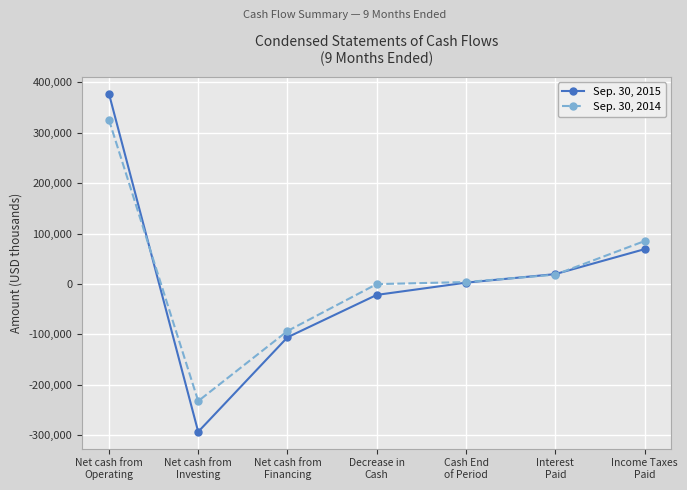

What is the difference between the maximum and minimum values in the Sep. 30, 2014 series?

558024